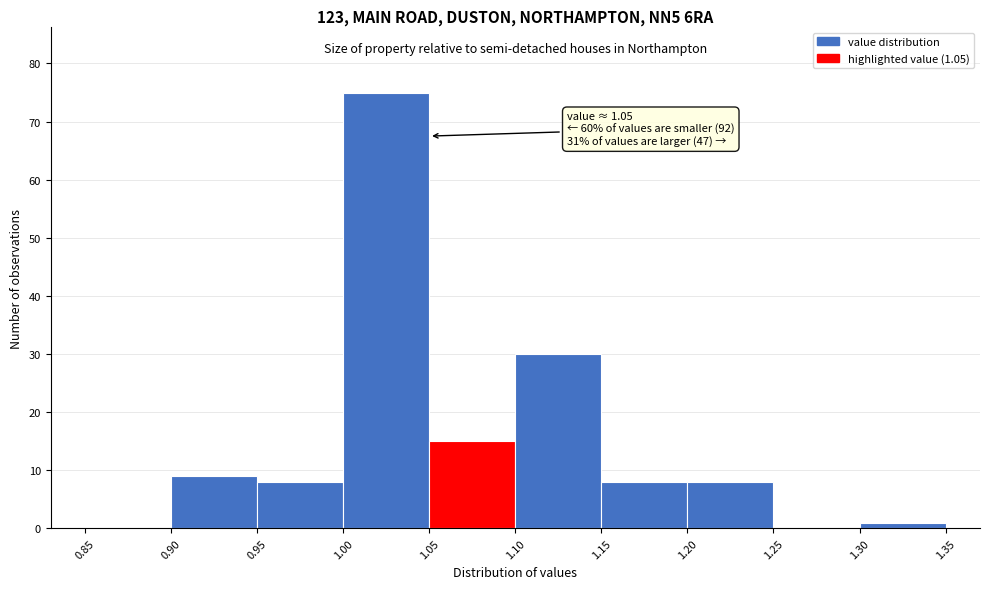

Which range on the x-axis has the tallest bar?

1.00 to 1.05